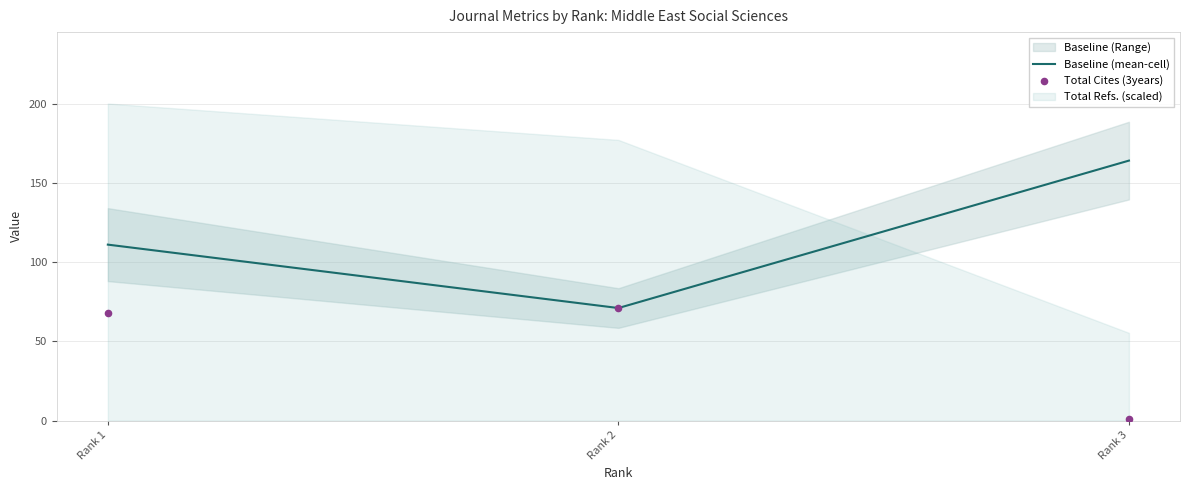

At which category is the sum across all series the highest?

Rank 1